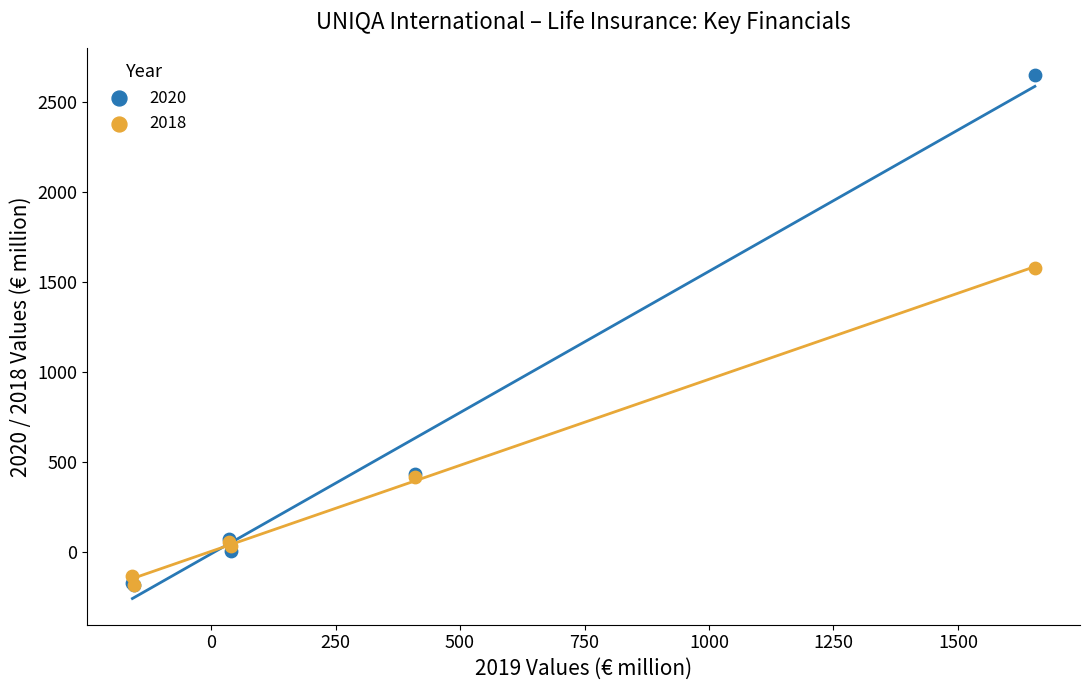

Across all series, what Y value is closest to 1235?

1577.7